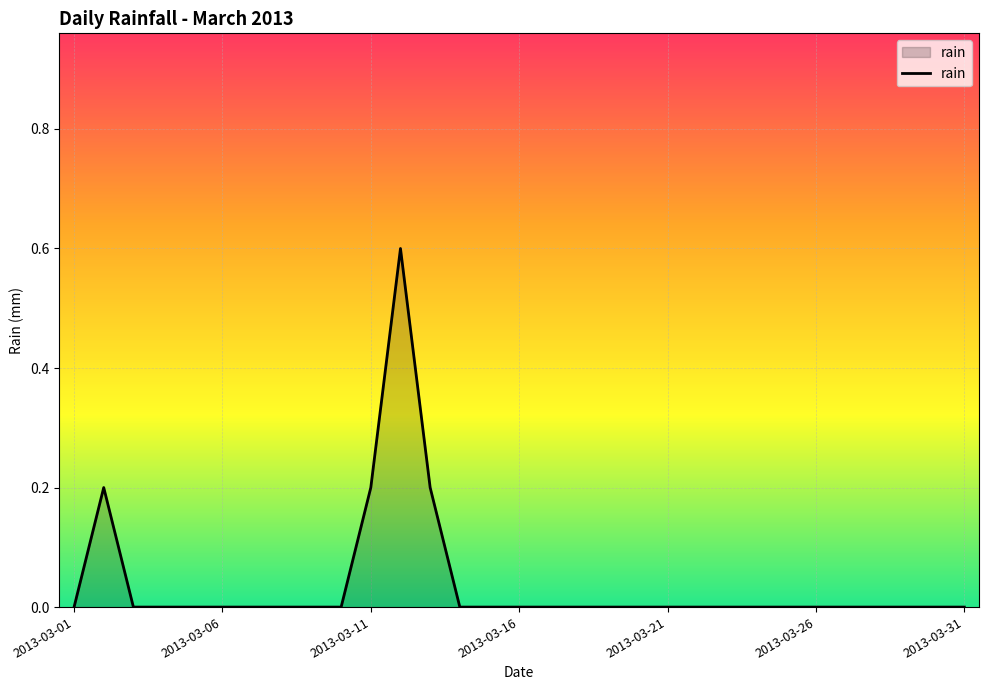

What is the difference between the maximum and minimum values?

0.6